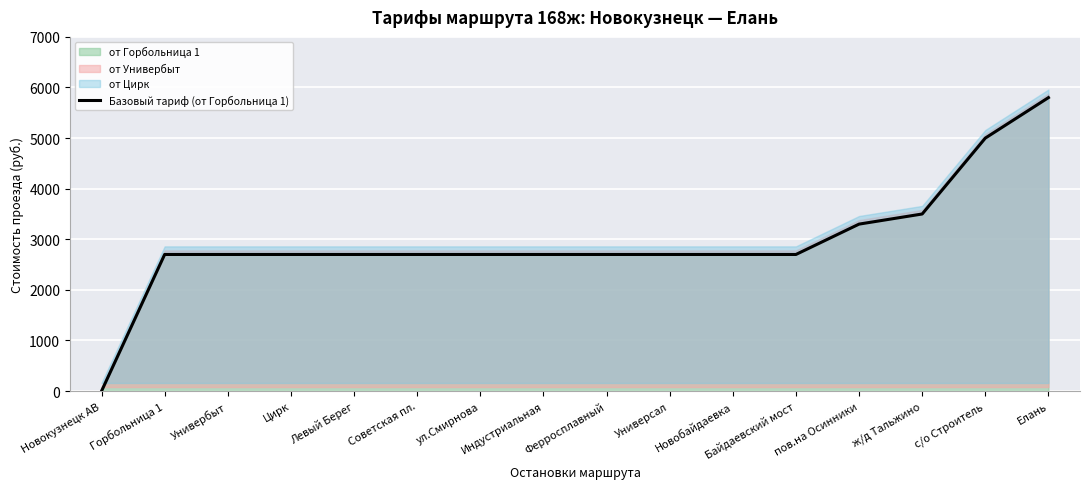

What position from the left is Цирк?

4